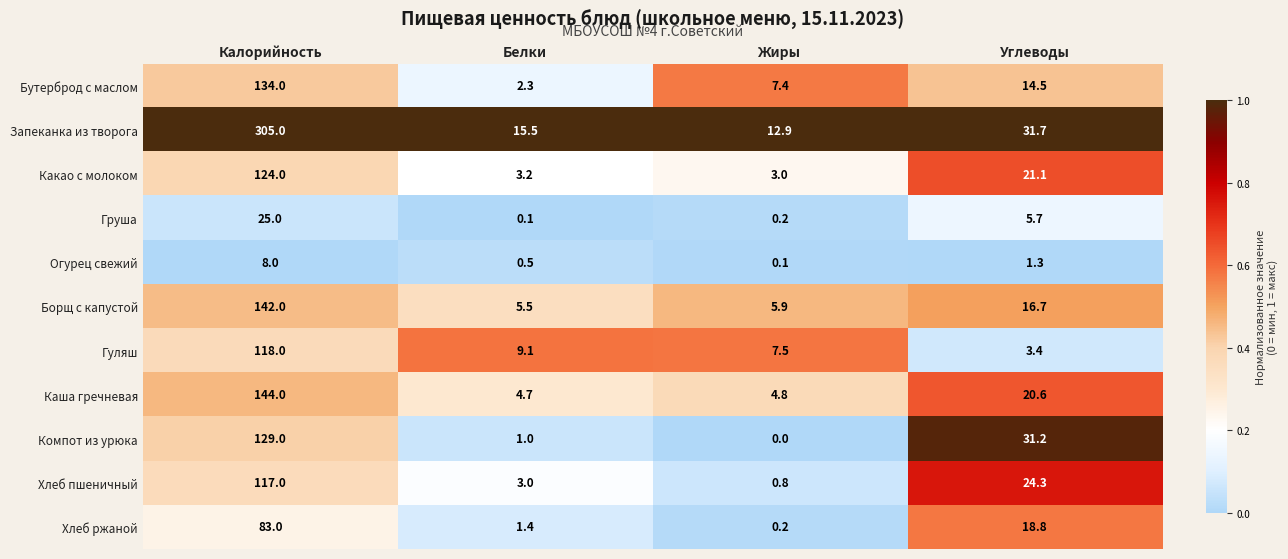

List the series in order of their peak value, lowest first.

Огурец свежий, Груша, Хлеб ржаной, Хлеб пшеничный, Гуляш, Какао с молоком, Компот из урюка, Бутерброд с маслом, Борщ с капустой, Каша гречневая, Запеканка из творога